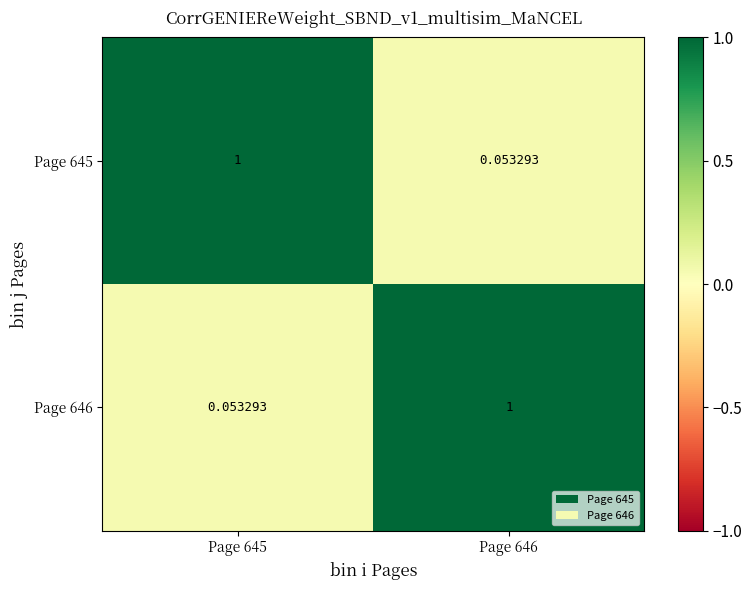

What is the difference between the highest and lowest values at Page 646?

0.9